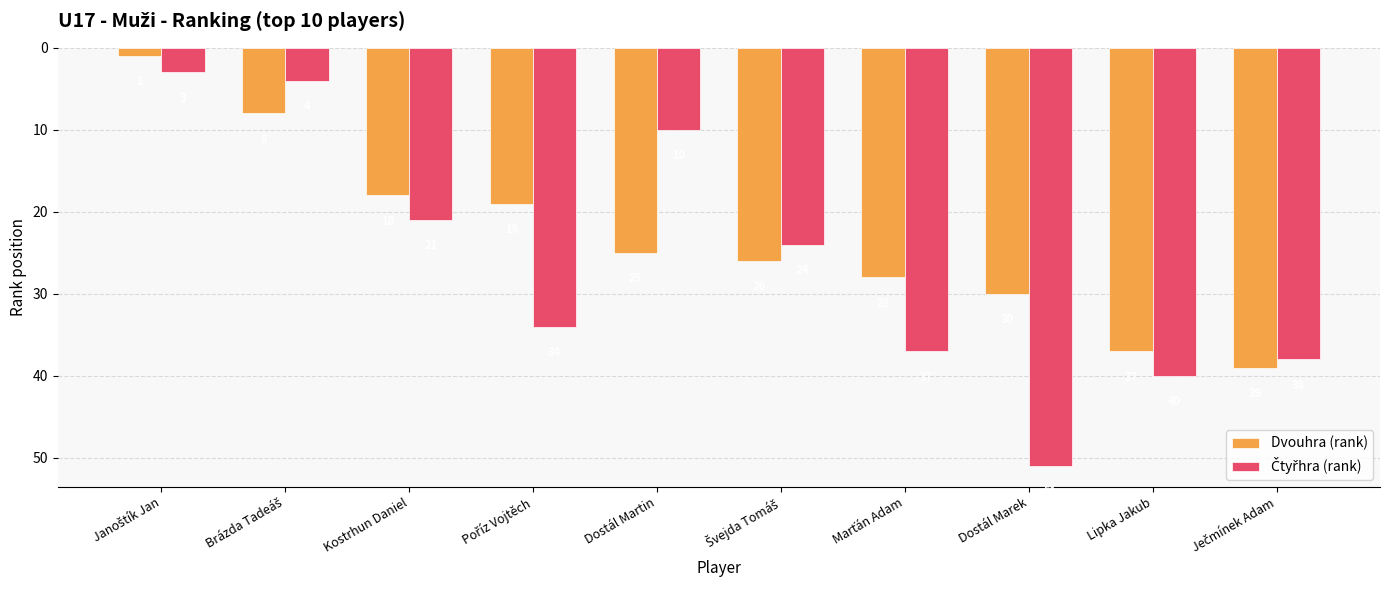

What is the spread (max minus min) of values at Lipka Jakub?

3